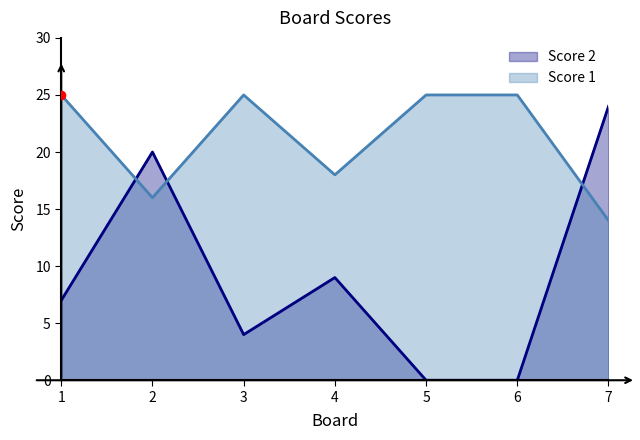

Where do Score 1 and Score 2 first cross each other?

1 and 2